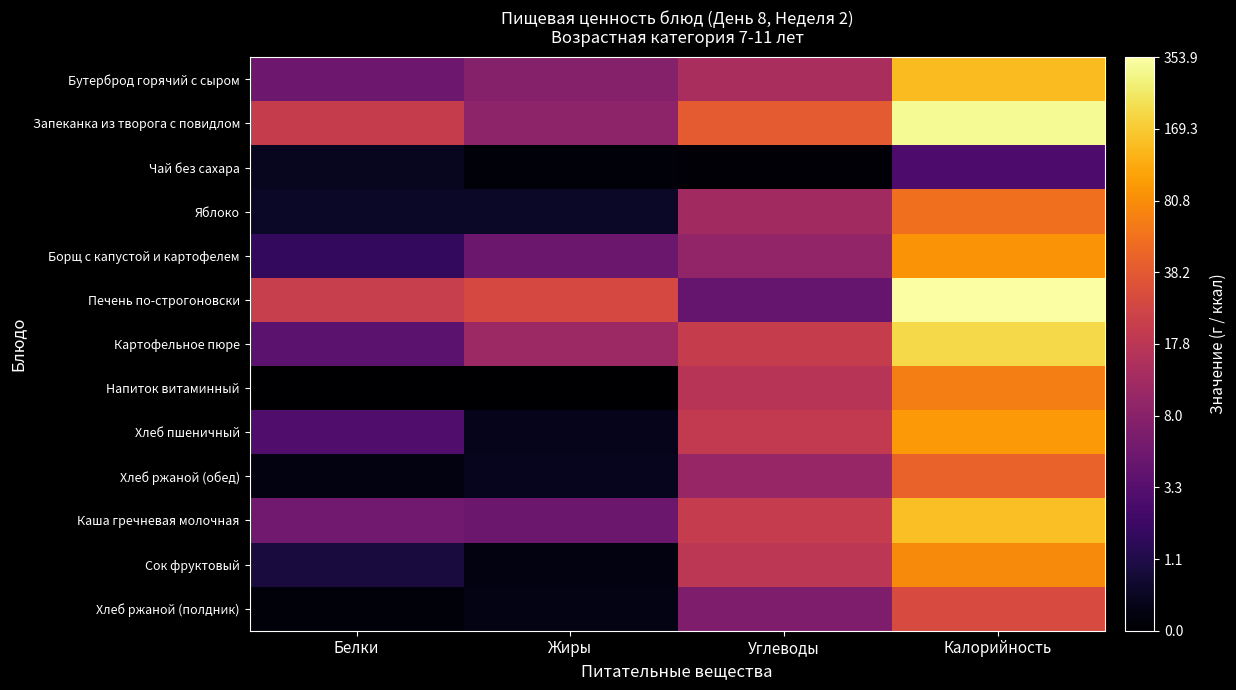

Reading left to right, what are all the values shown in this chart?

Бутерброд горячий с сыром: Белки=1.8	Жиры=2.1	Углеводы=2.7	Калорийность=5.0
Запеканка из творога с повидлом: Белки=3.1	Жиры=2.3	Углеводы=3.7	Калорийность=5.8
Чай без сахара: Белки=0.3	Жиры=0.1	Углеводы=0.1	Калорийность=1.3
Яблоко: Белки=0.4	Жиры=0.4	Углеводы=2.5	Калорийность=4.0
Борщ с капустой и картофелем: Белки=1.0	Жиры=1.8	Углеводы=2.3	Калорийность=4.5
Печень по-строгоновски: Белки=3.1	Жиры=3.3	Углеводы=1.7	Калорийность=5.9
Картофельное пюре: Белки=1.6	Жиры=2.5	Углеводы=3.1	Калорийность=5.3
Напиток витаминный: Белки=0.0	Жиры=0.0	Углеводы=2.9	Калорийность=4.2
Хлеб пшеничный: Белки=1.4	Жиры=0.3	Углеводы=3.0	Калорийность=4.6
Хлеб ржаной (обед): Белки=0.2	Жиры=0.3	Углеводы=2.4	Калорийность=3.8
Каша гречневая молочная: Белки=1.8	Жиры=1.8	Углеводы=3.1	Калорийность=5.0
Сок фруктовый: Белки=0.6	Жиры=0.2	Углеводы=3.0	Калорийность=4.4
Хлеб ржаной (полдник): Белки=0.1	Жиры=0.2	Углеводы=2.0	Калорийность=3.4